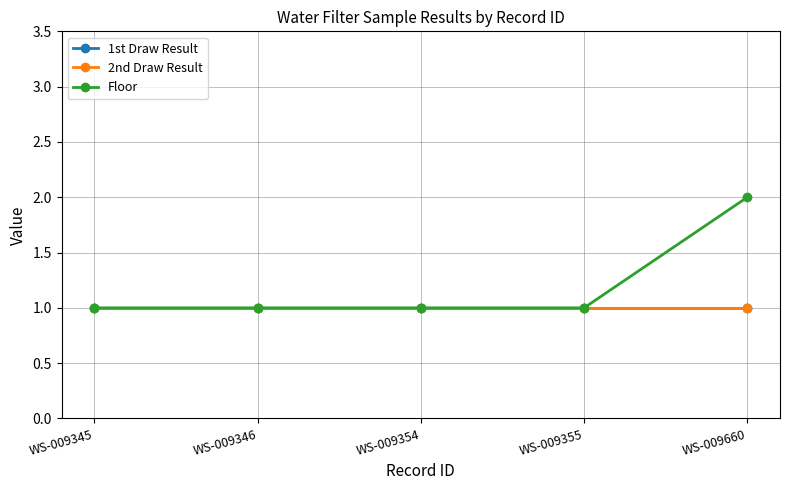

List the series in order of their peak value, lowest first.

1st Draw Result, 2nd Draw Result, Floor